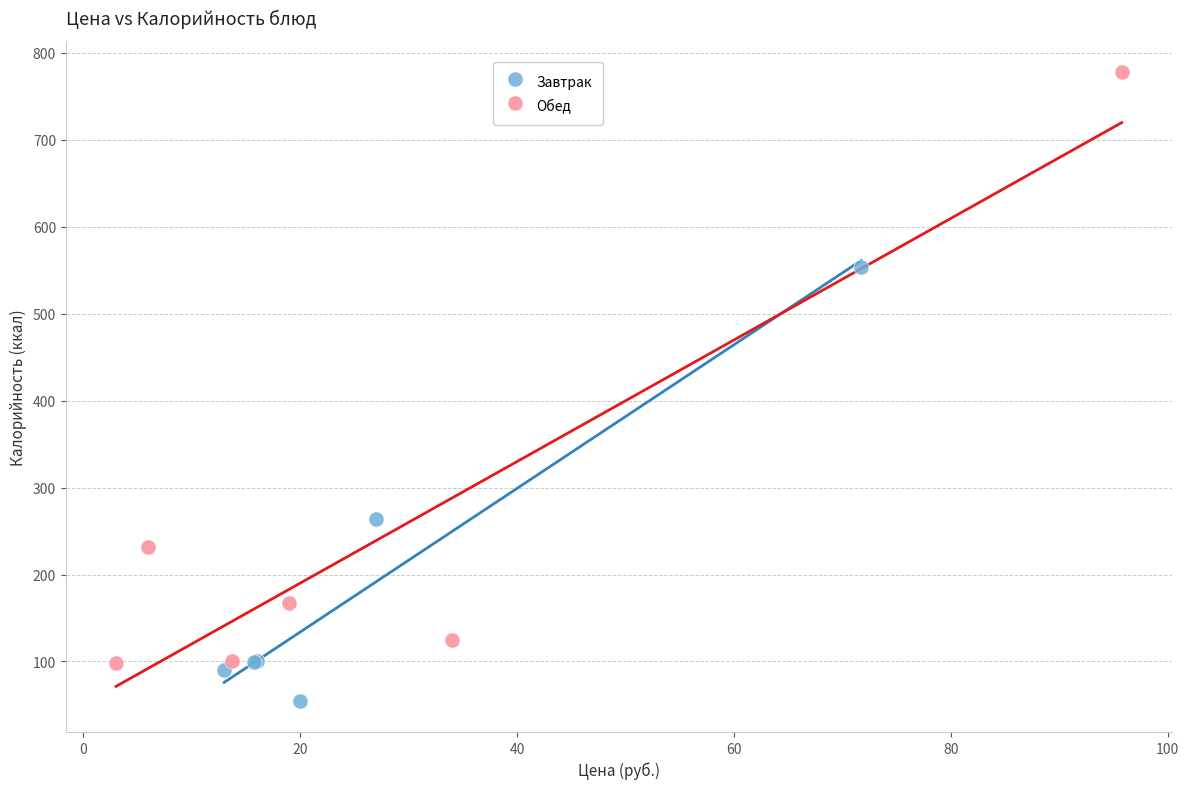

Which series has the largest Y range (max minus min)?

Обед